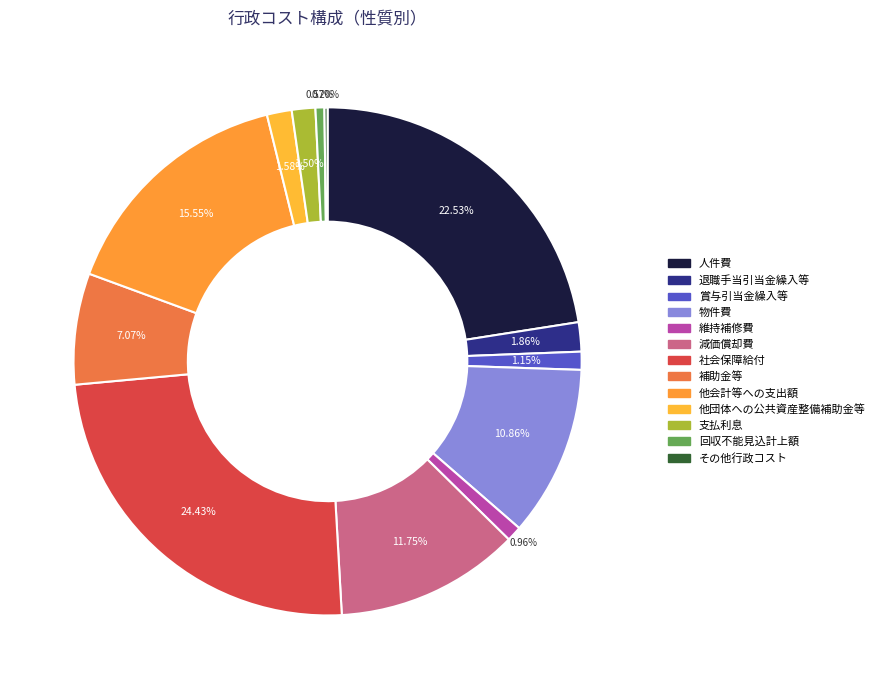

How many segments does this pie chart have?

13